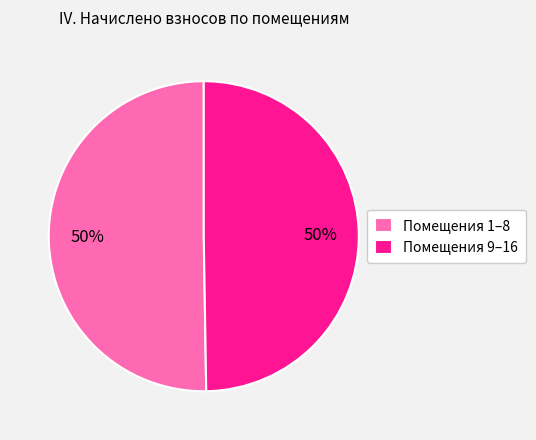

To the nearest percent, what is the average slice percentage?

50%